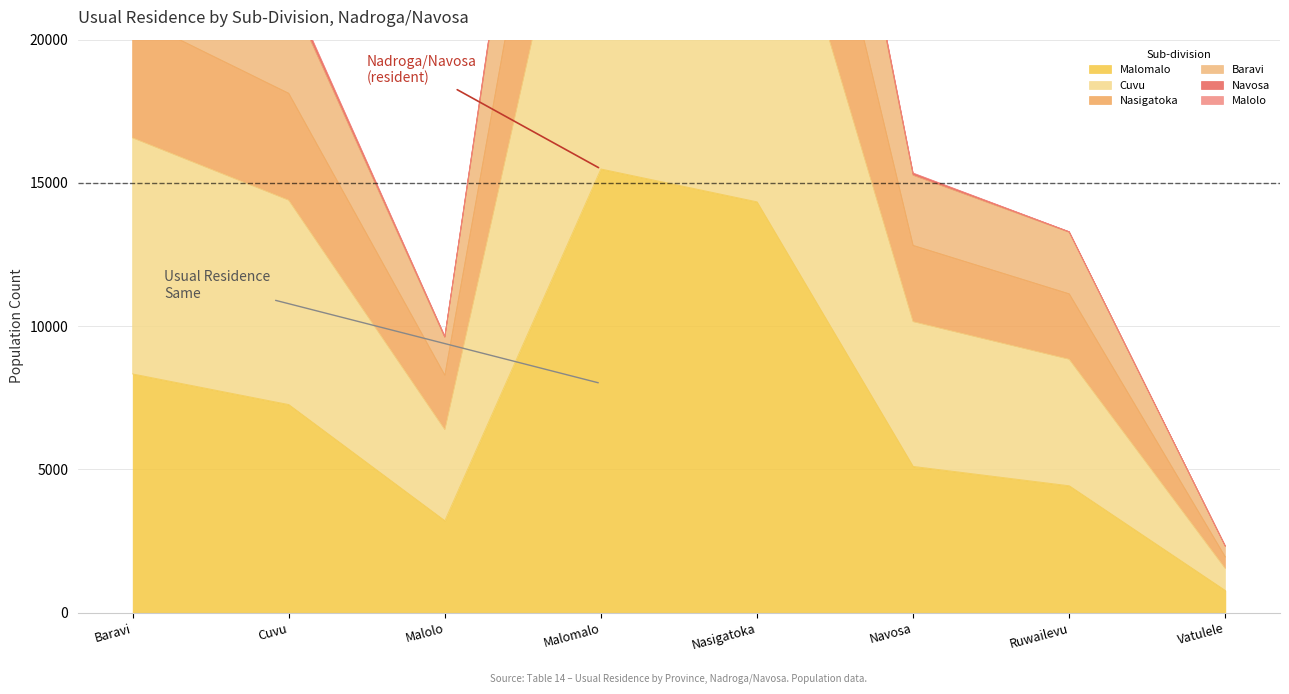

At which label is Malomalo closest to 8129?

Baravi